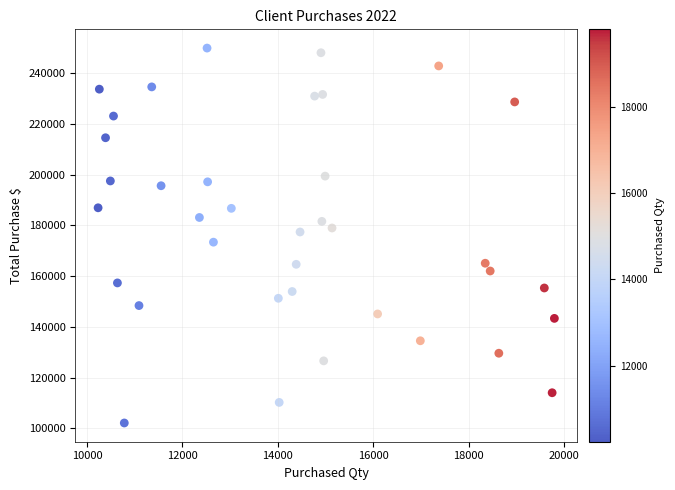

What is the range of Y values (max minus min)?

147818